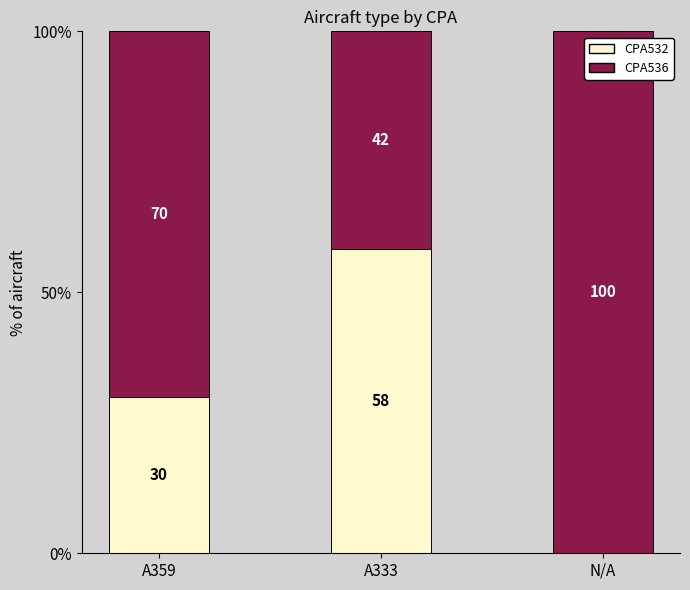

What is the total value across all series at N/A?

100.0